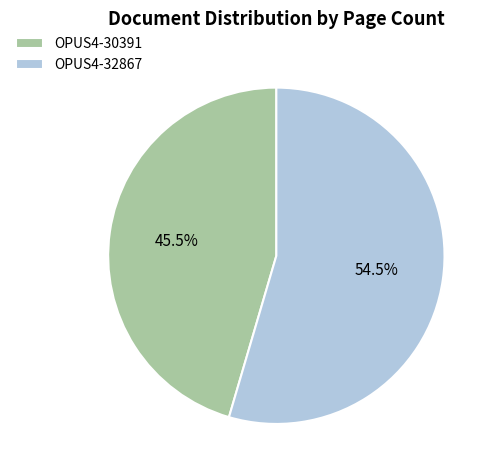

Which category has the biggest portion of the pie?

OPUS4-32867